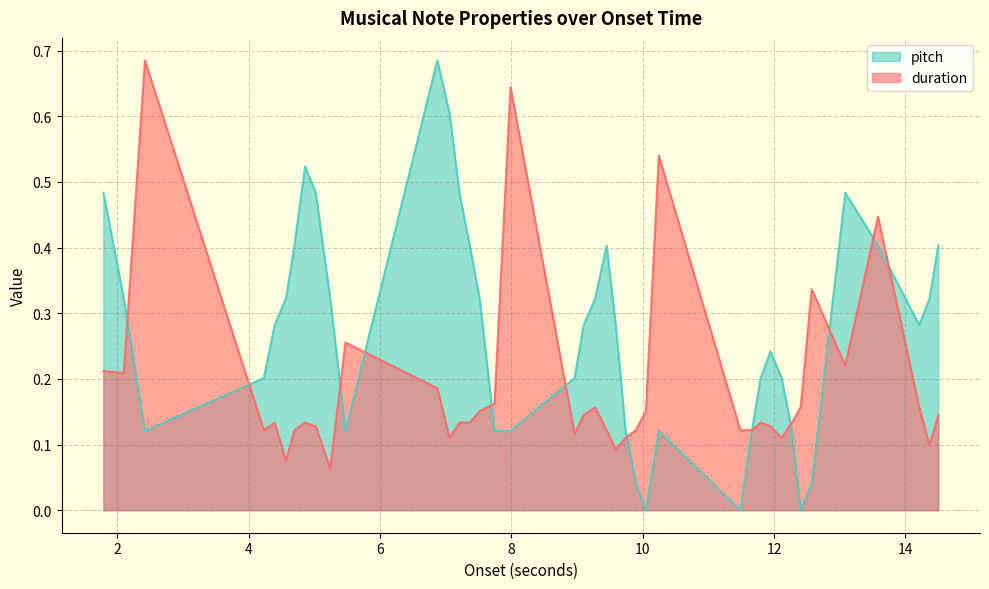

How many interior local valleys does the duration series have?

10